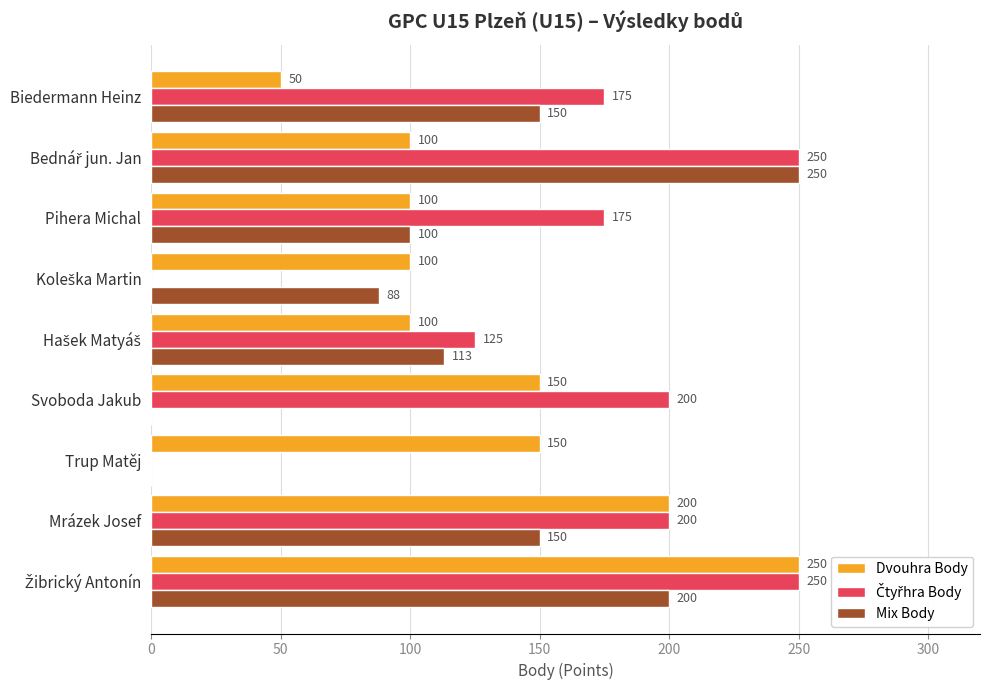

The value of Mix Body at Biedermann Heinz is 241. True or false?

False